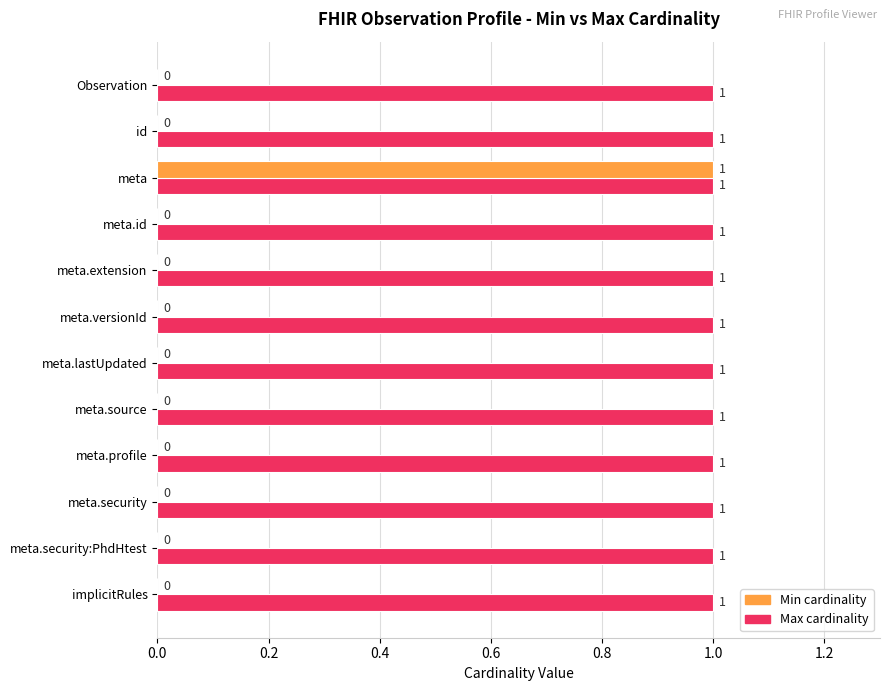

At which category is the sum across all series the highest?

meta